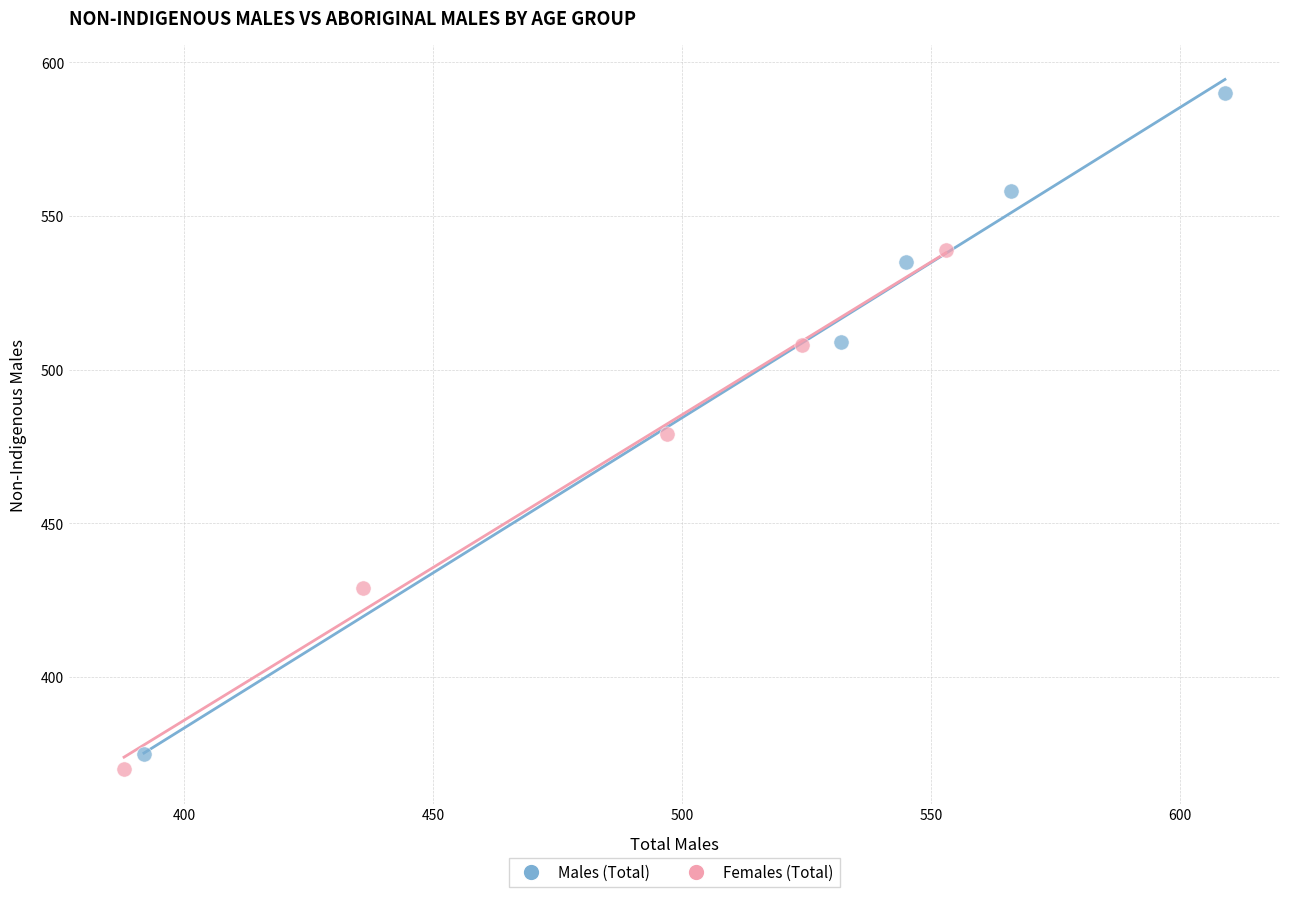

Which series has the widest spread of Y values?

Males (Total)